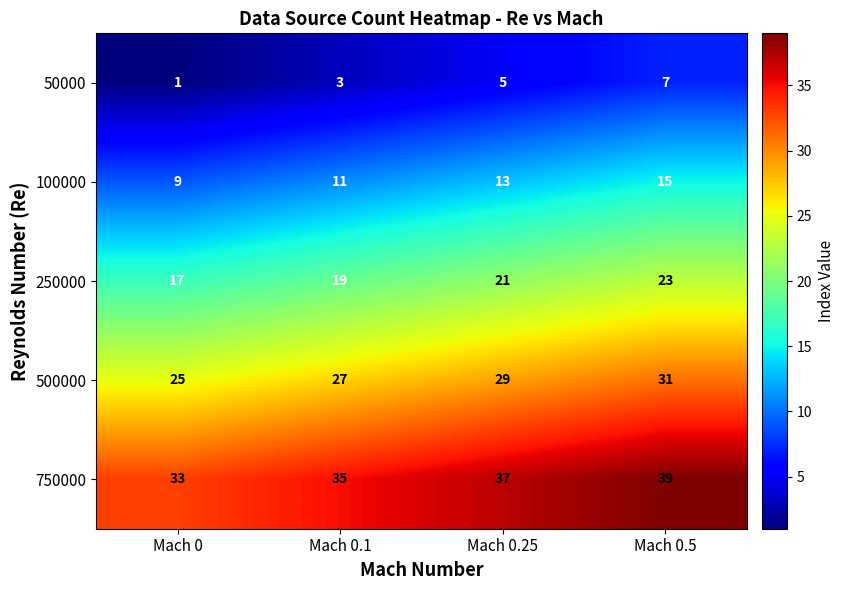

List the series in order of their overall mean, highest first.

750000, 500000, 250000, 100000, 50000